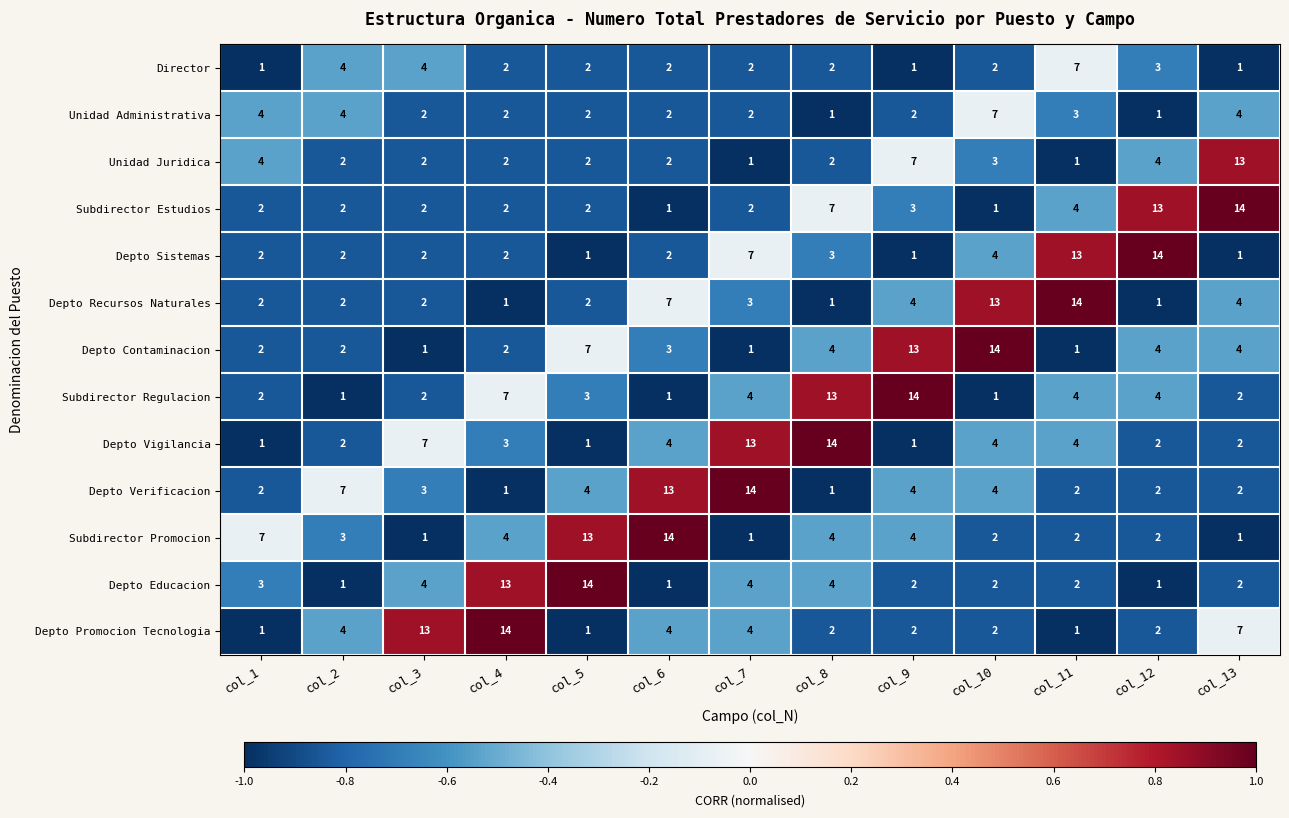

What is the difference between the highest and lowest values at col_7?

13